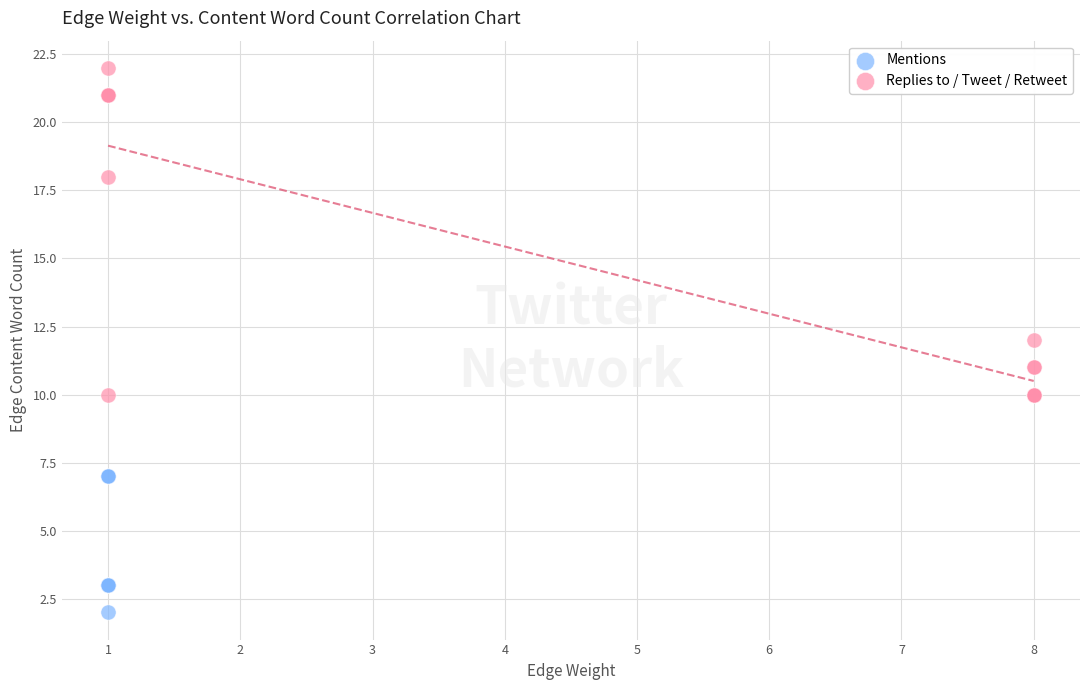

Which series contains the lowest Y value?

Mentions